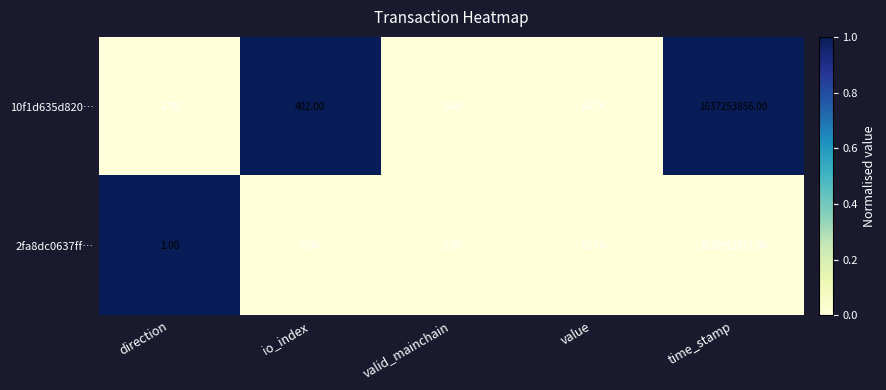

At which category does the chart reach its minimum across all series?

direction